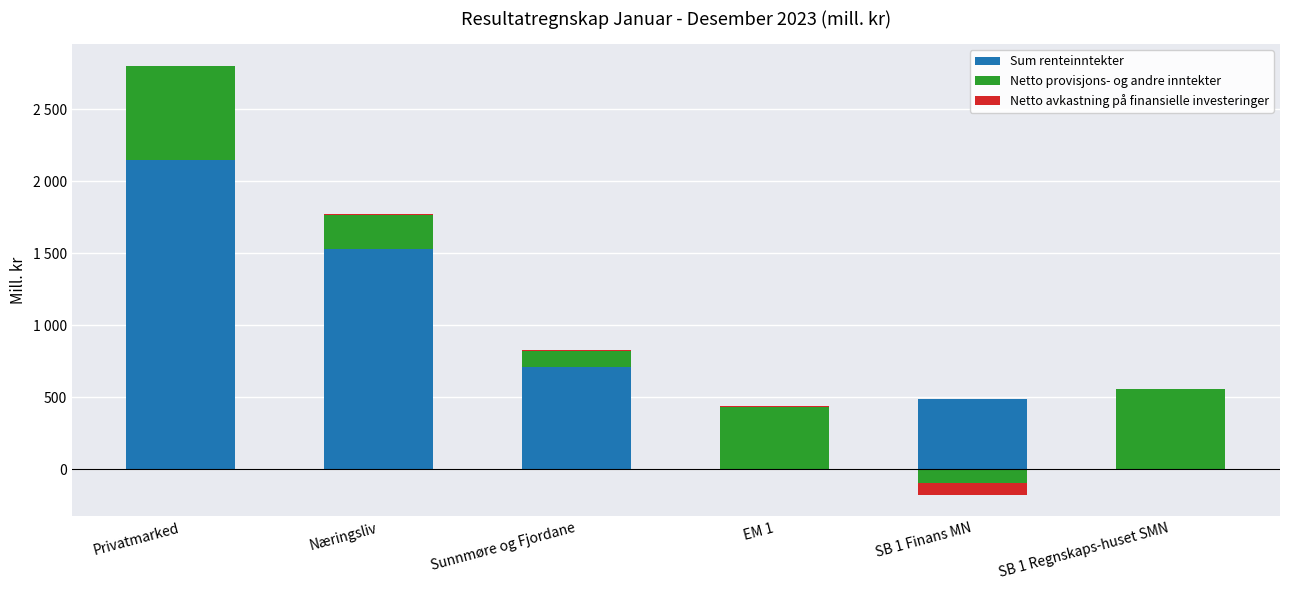

Count the Netto avkastning på finansielle investeringer values in the range 0 to 6.

5